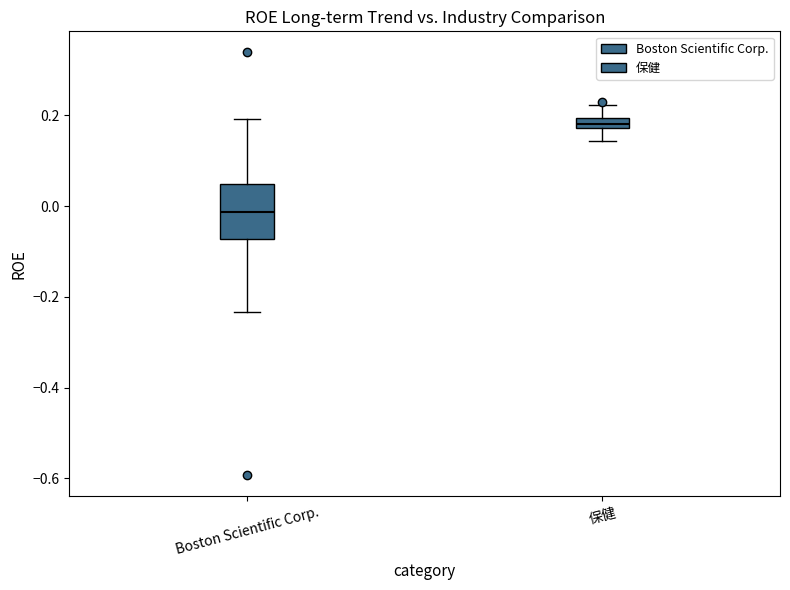

Which box's median line is the highest?

保健